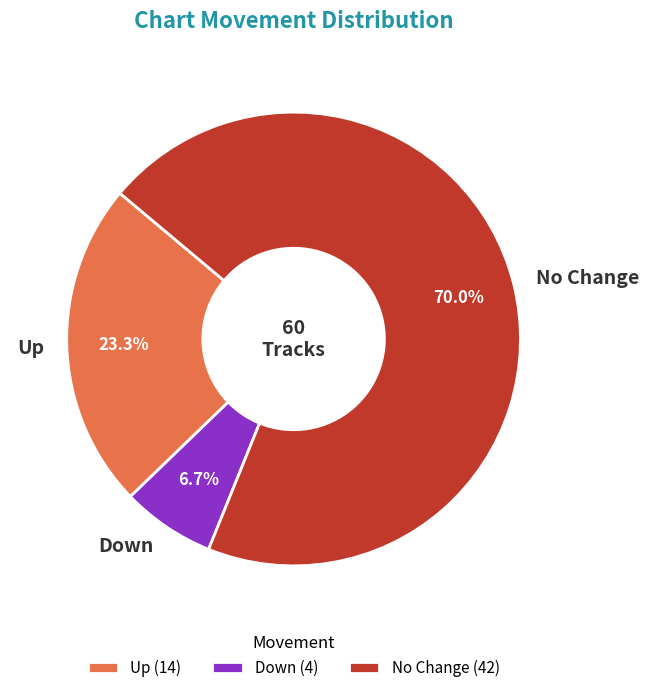

How much of the chart is everything except Down?

93.3%